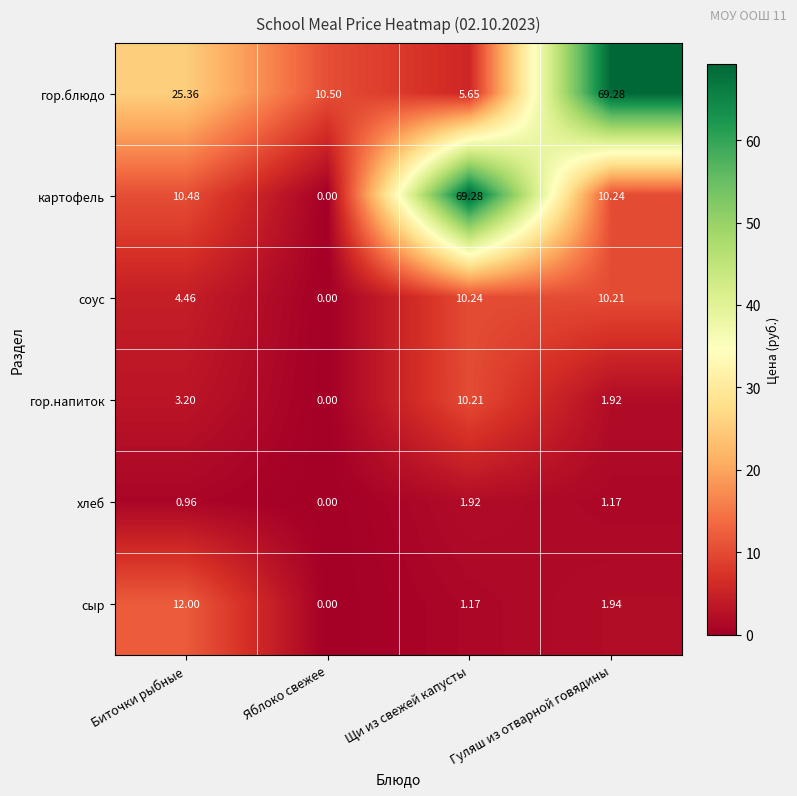

At Щи из свежей капусты, list the series in order from largest to smallest.

картофель, соус, гор.напиток, гор.блюдо, хлеб, сыр